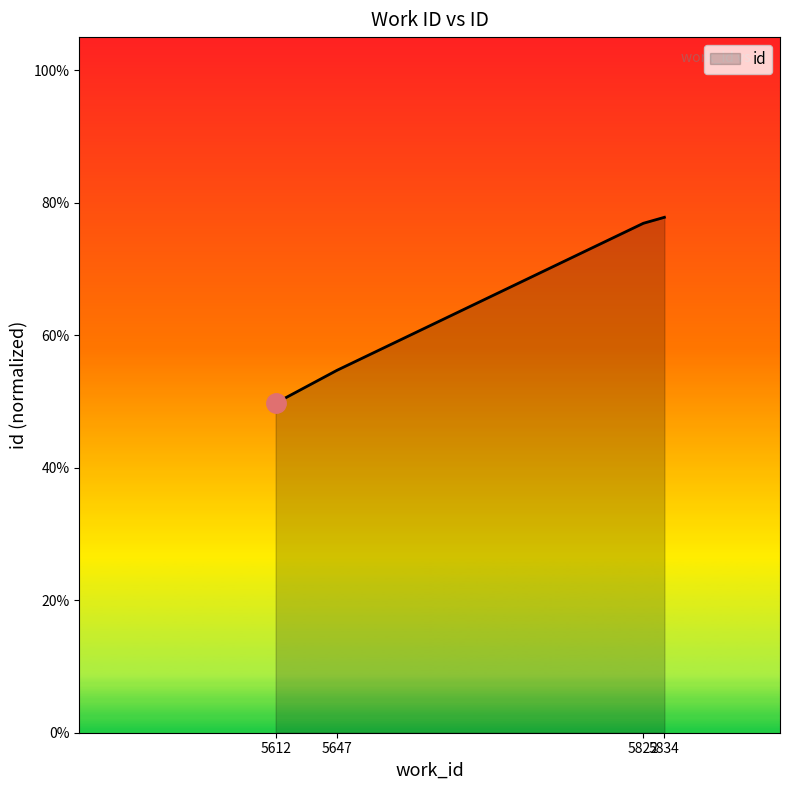

The value at 5647 is 0.2. True or false?

False